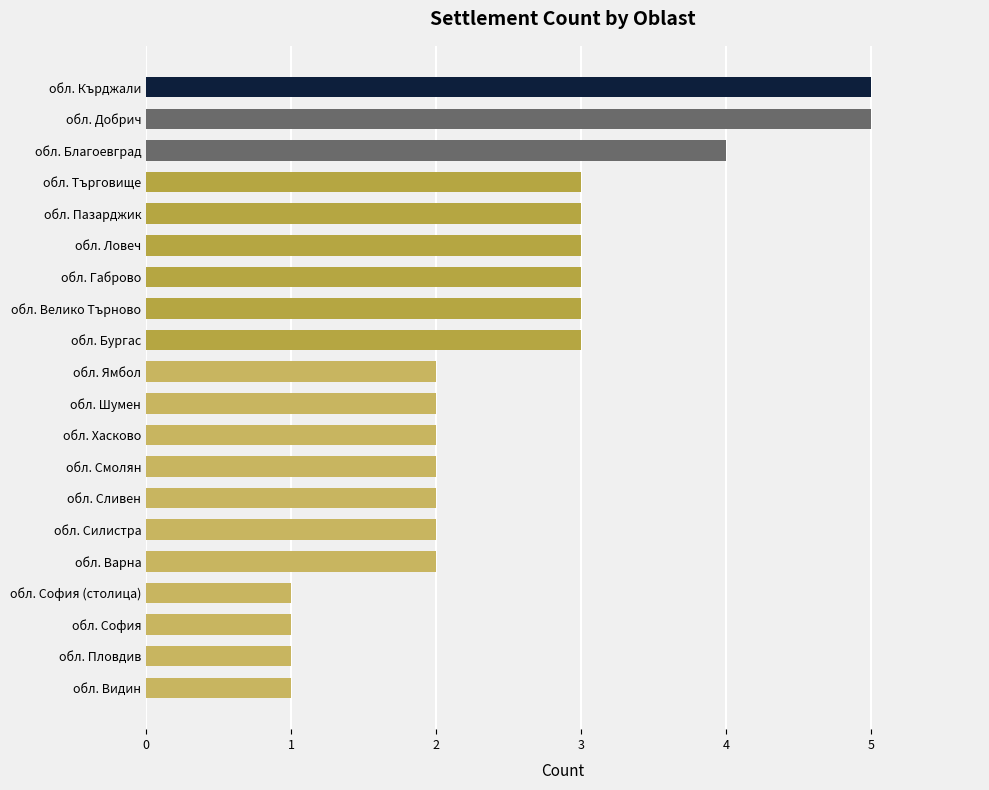

Between обл. Шумен and обл. София, which is larger?

обл. Шумен